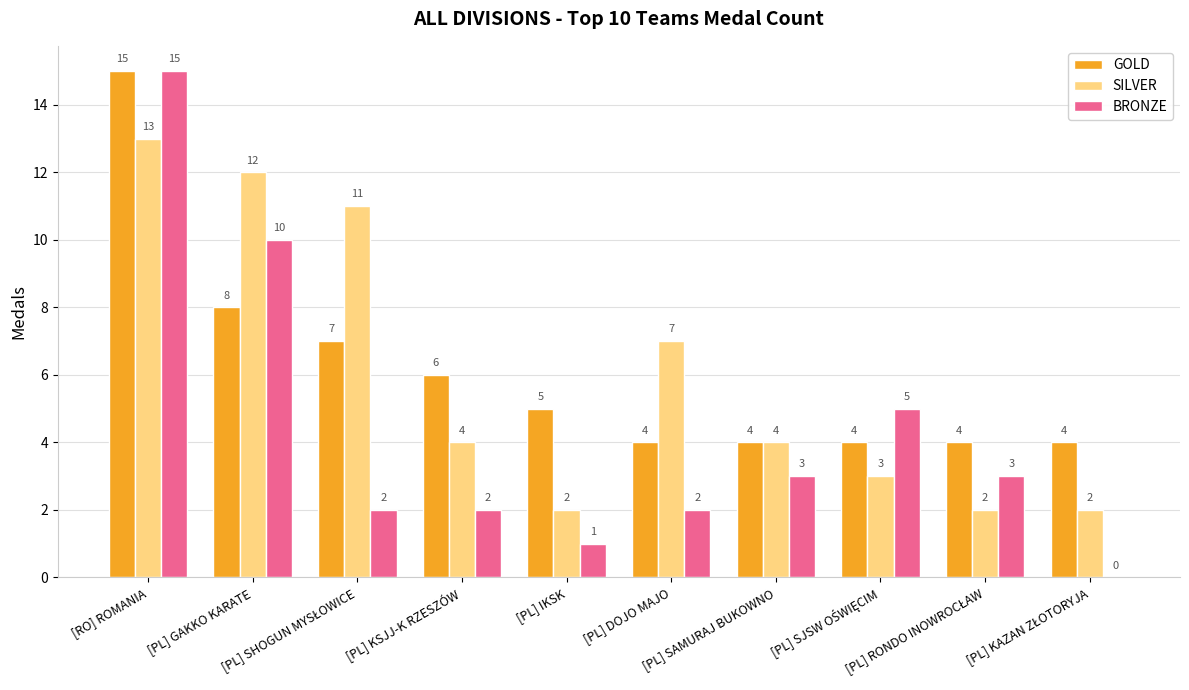

What is the highest value of the BRONZE series?

15